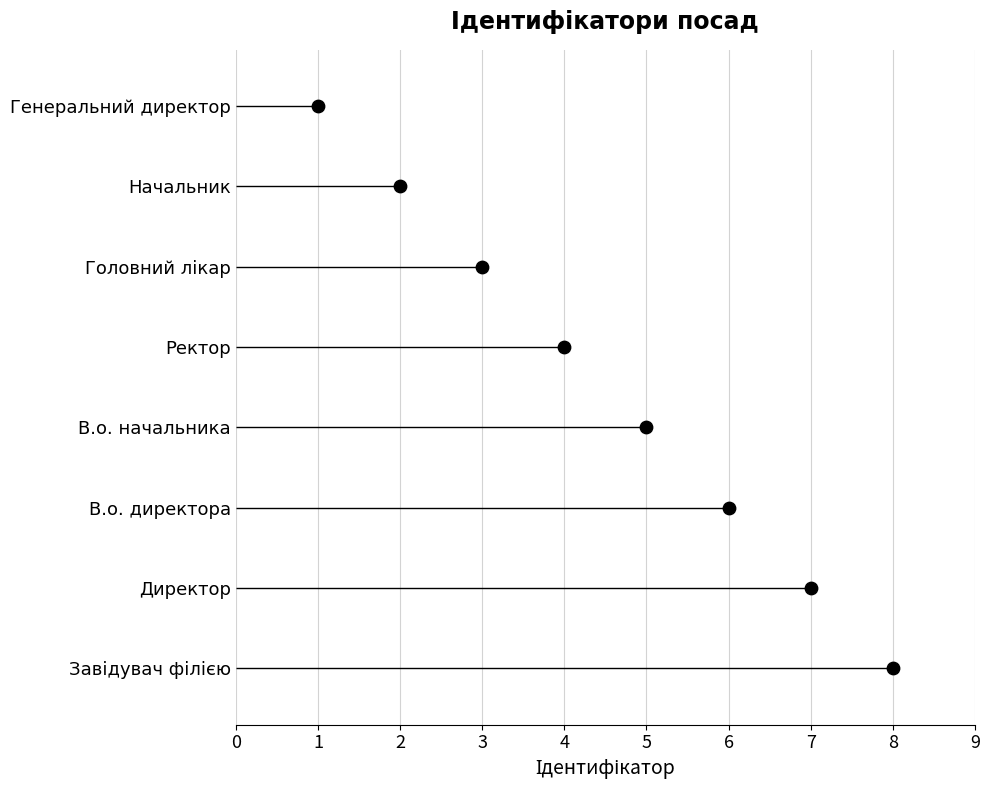

Which has a higher value, 7 or 4?

4